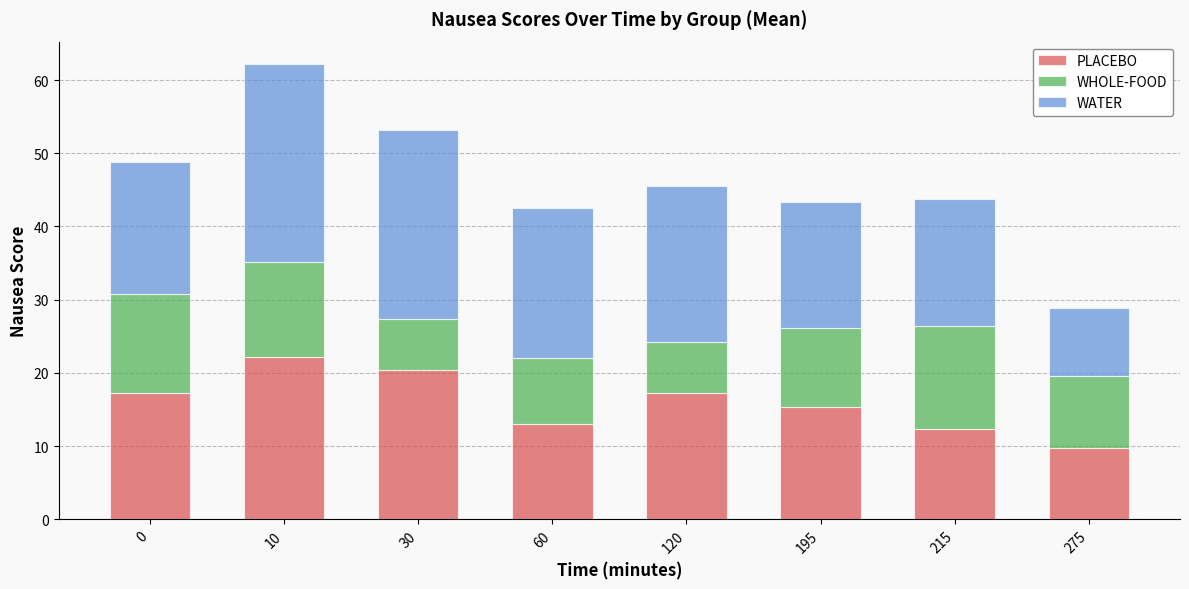

What is the total value across all series at 30?

53.2